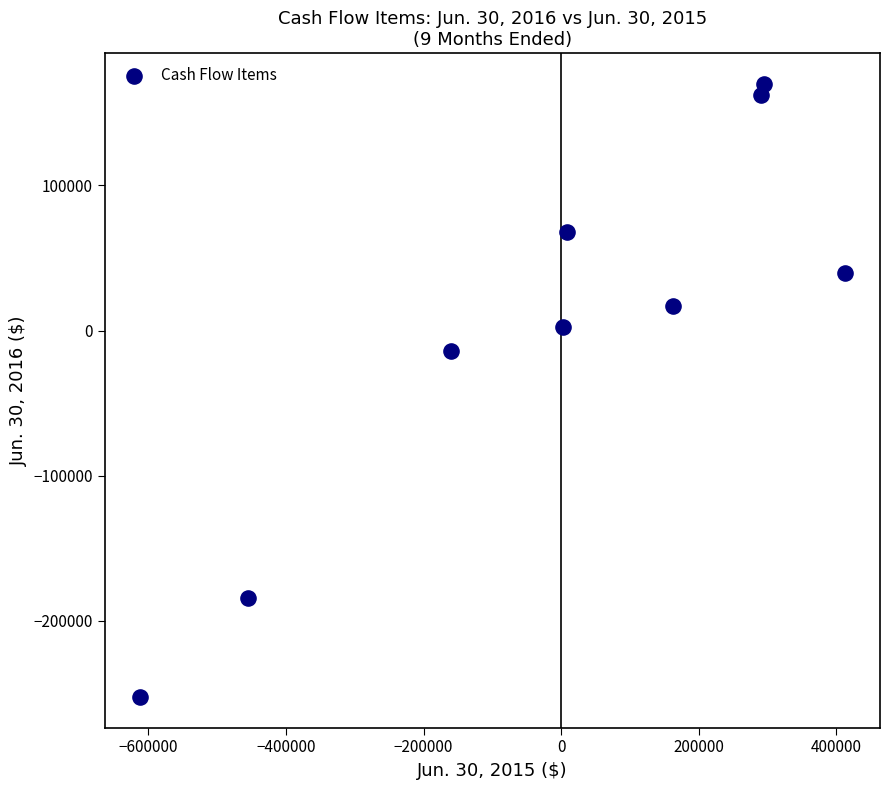

What is the average X value?

-6145